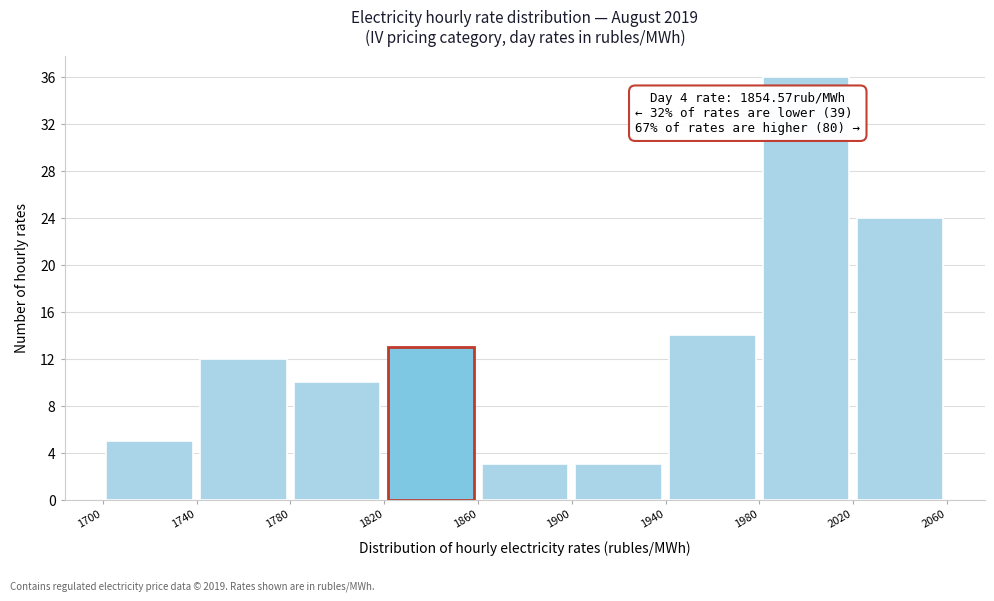

Which range on the x-axis has the tallest bar?

1980 to 2020